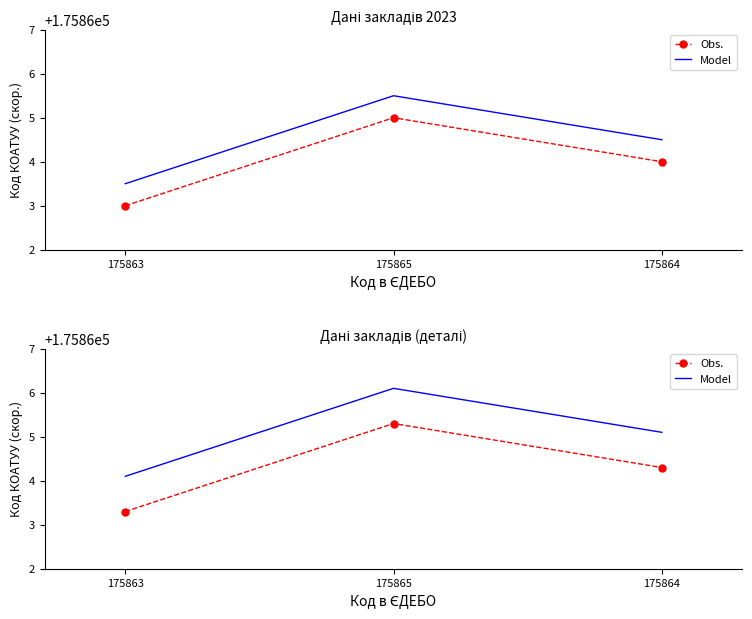

Rank the series by their average value, from highest to lowest.

Model, Obs.